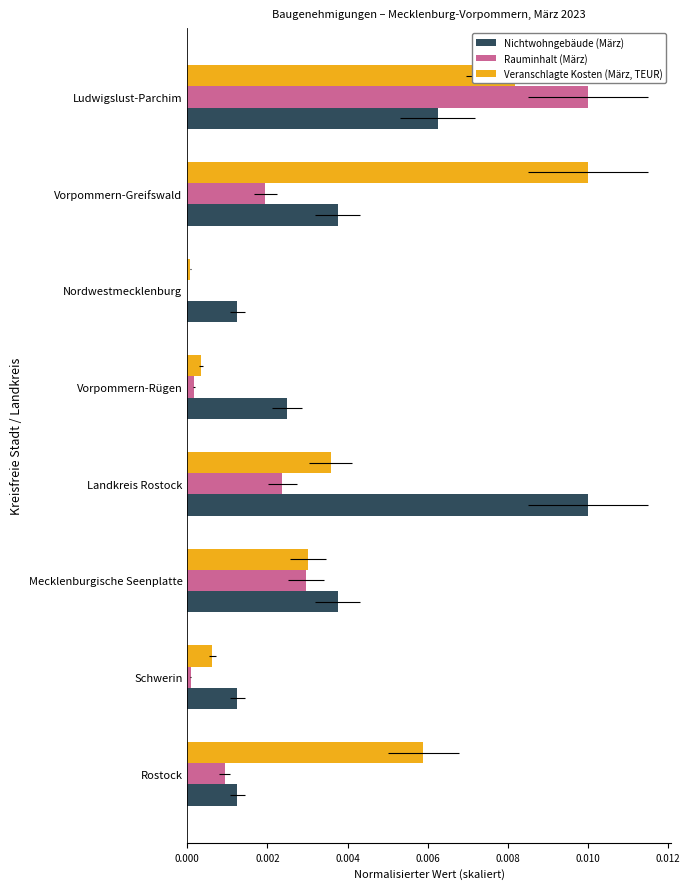

How many data points does each series have?

8